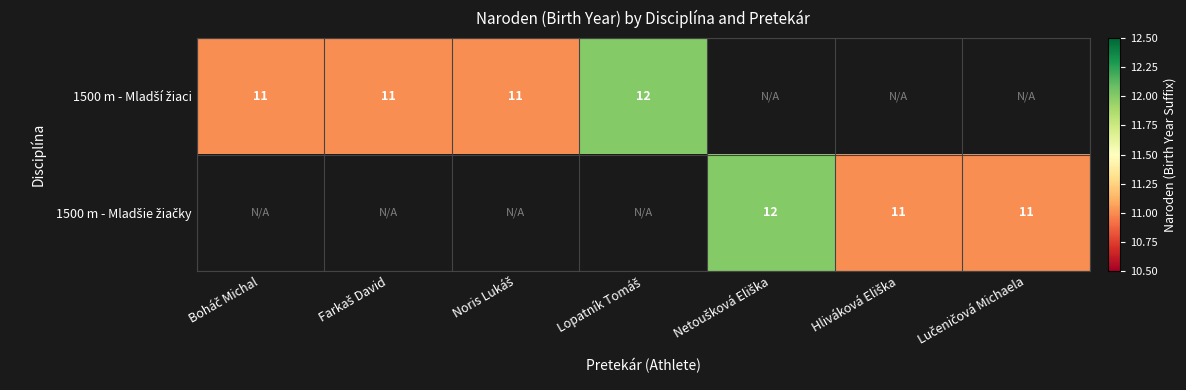

Read the 1500 m - Mladšie žiačky value at Netoušková Eliška.

12.0